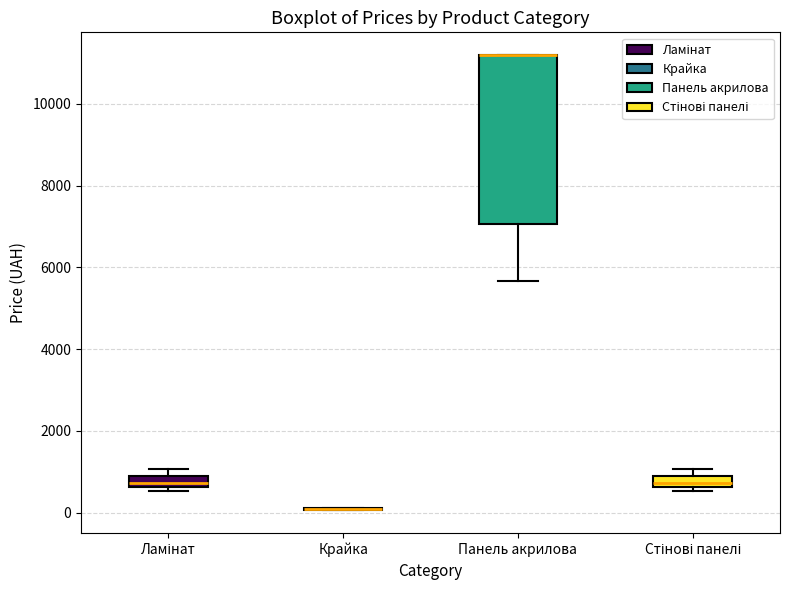

Where does the lower whisker of the box for Панель акрилова end on the y-axis? The values are not printed on the chart, so give them approximately, as read against the axis.

5600